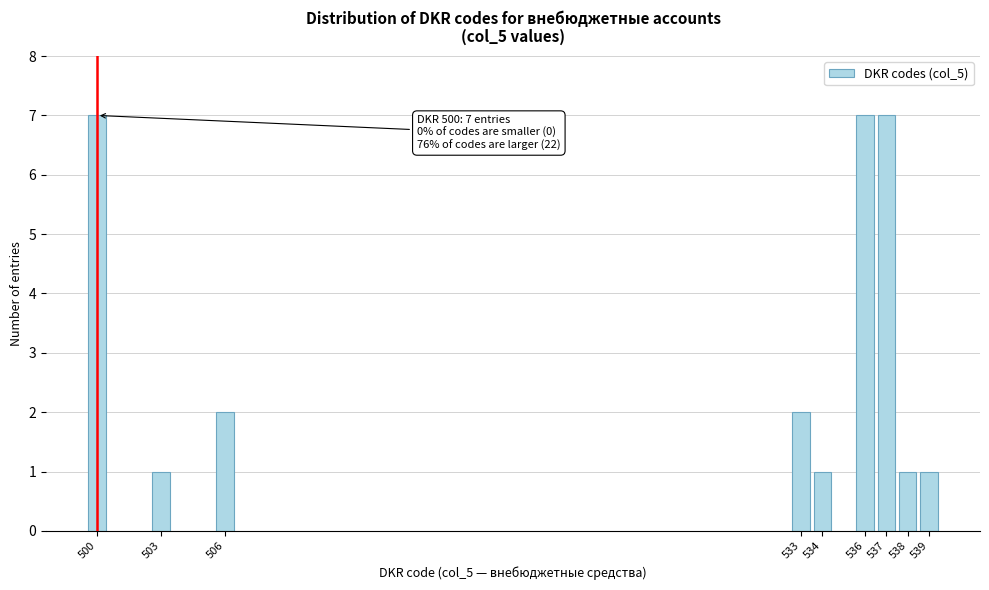

Reading left to right, what are all the values shown in this chart?

7	1	2	2	1	7	7	1	1